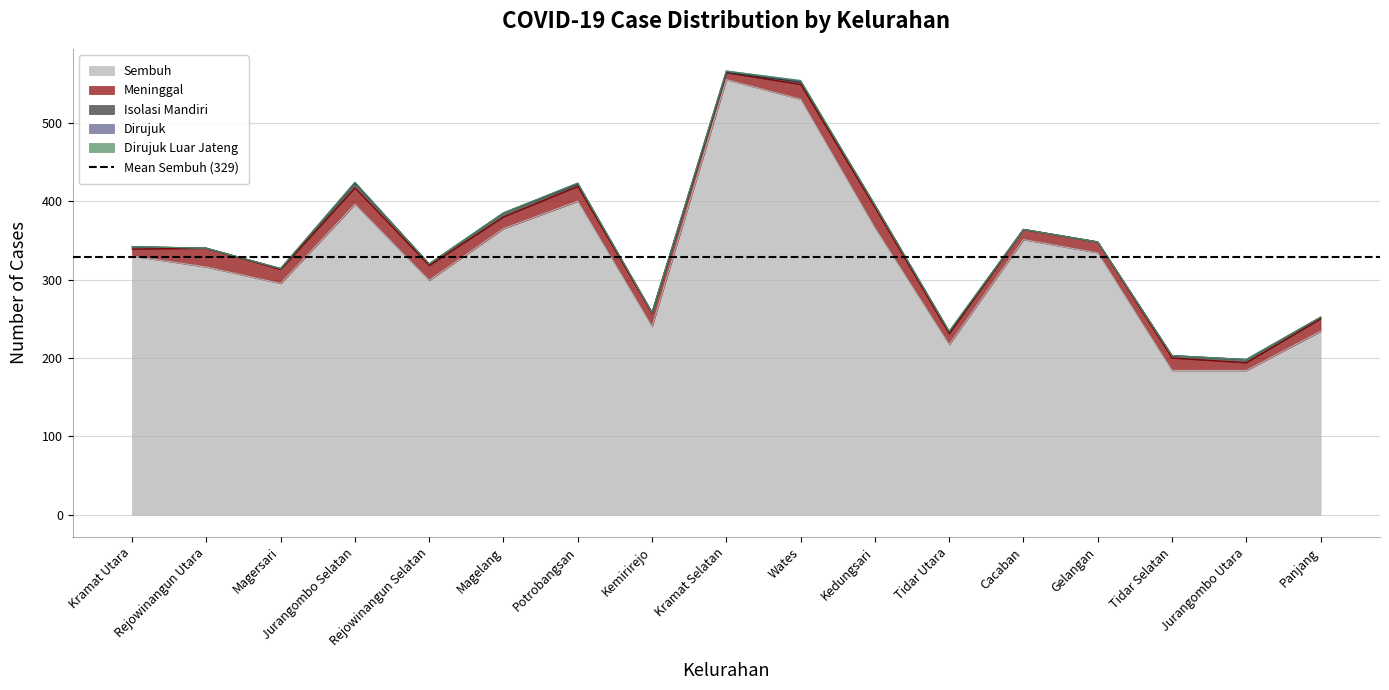

What is the highest value of the Sembuh series?

555